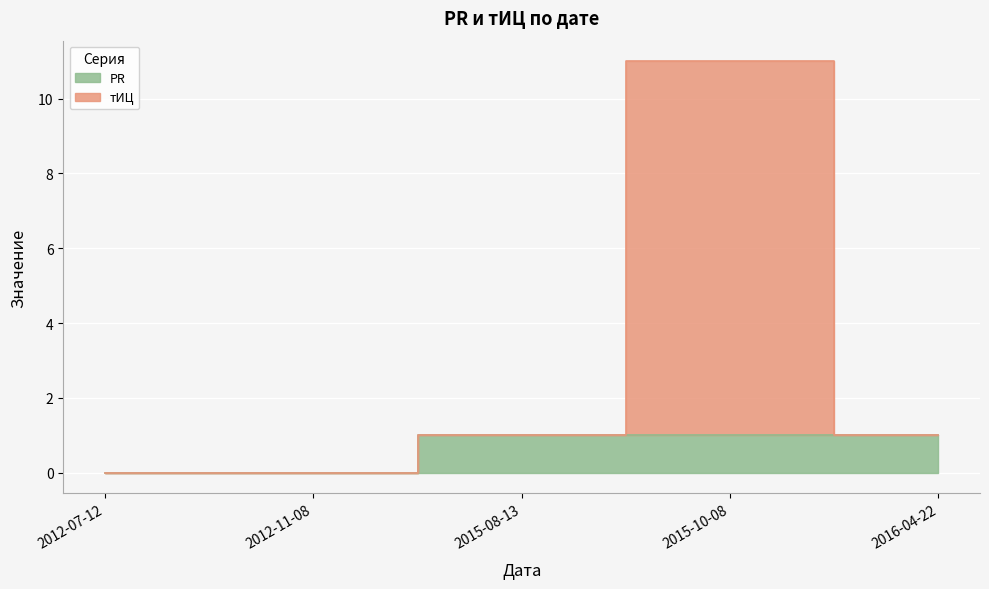

Rank the categories by PR value from lowest to highest.

2012-07-12, 2012-11-08, 2015-08-13, 2015-10-08, 2016-04-22